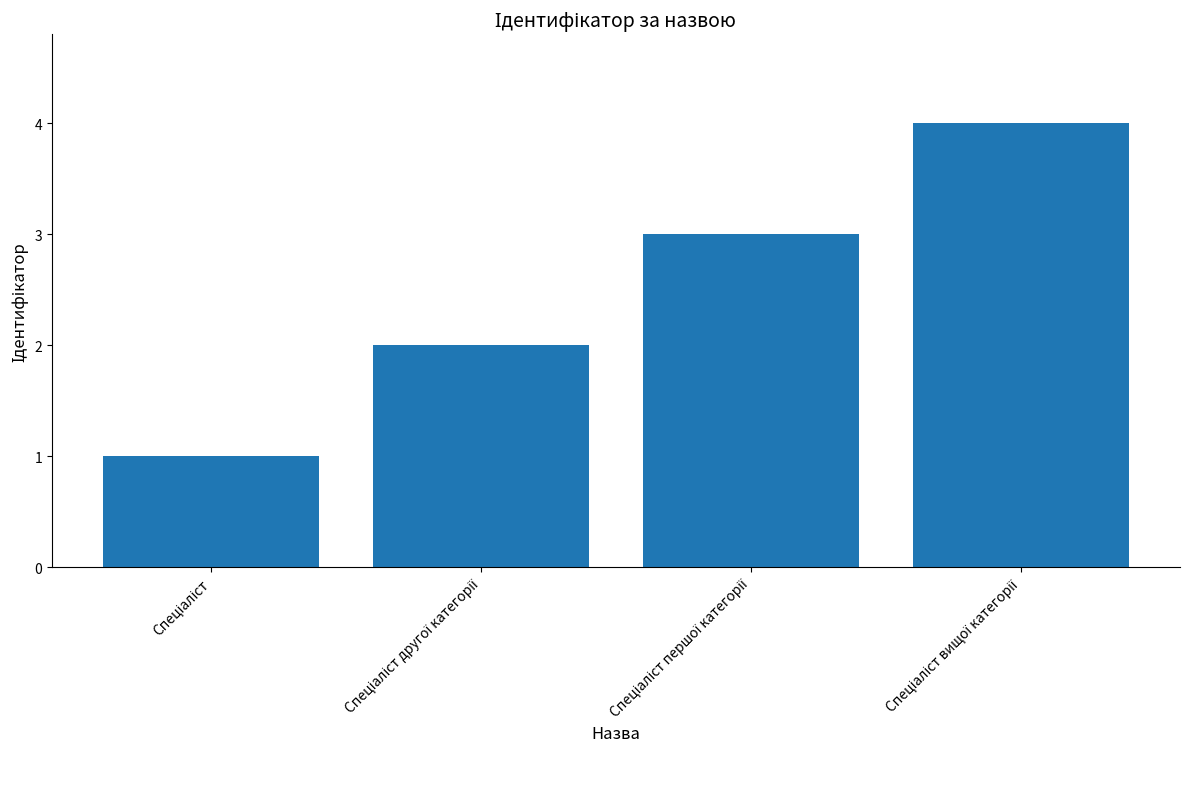

How many categories are shown in the chart?

4